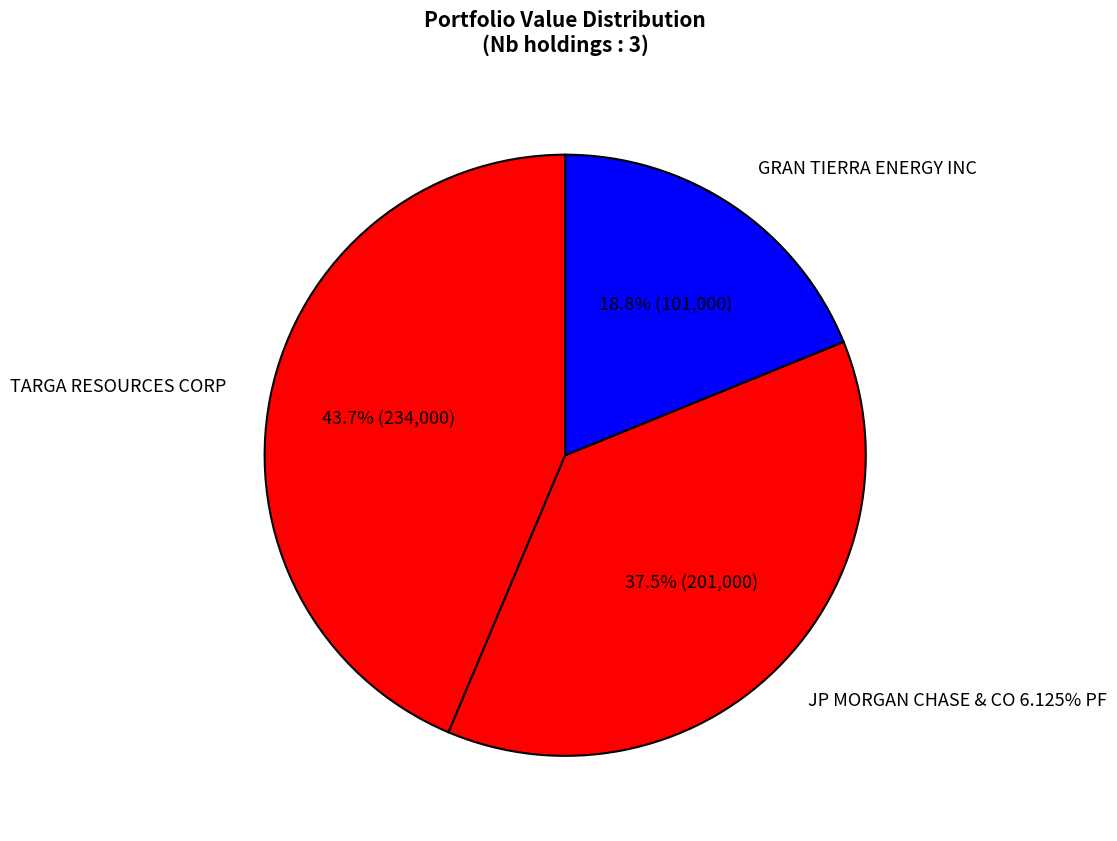

How many segments does this pie chart have?

3